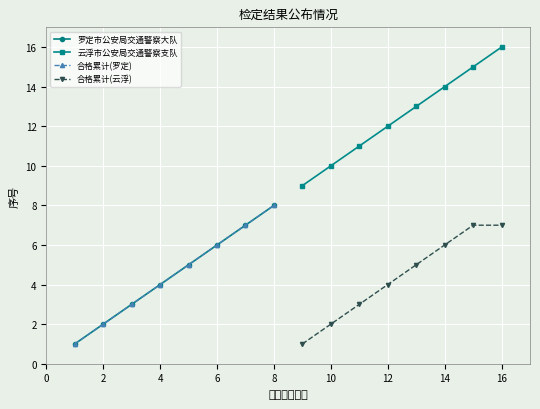

What is the sum of all 合格累计(罗定) values?

36